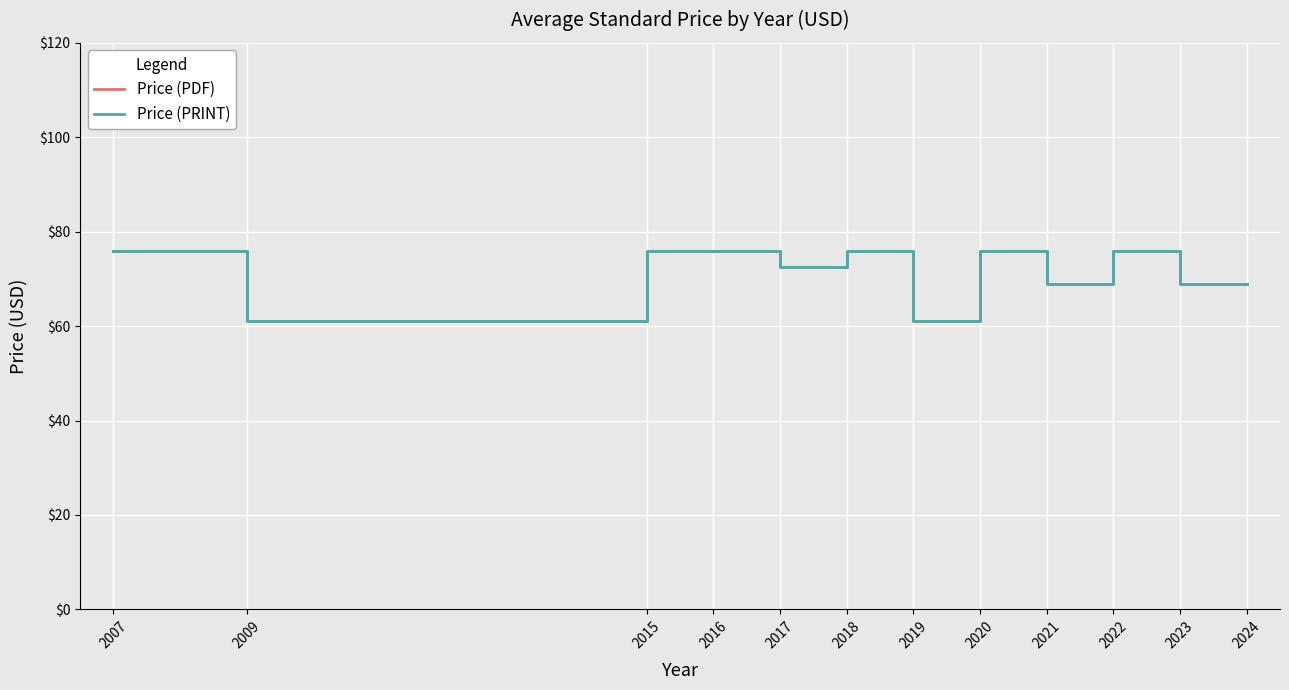

At 2021, list the series in order from smallest to largest.

Price (PDF), Price (PRINT)